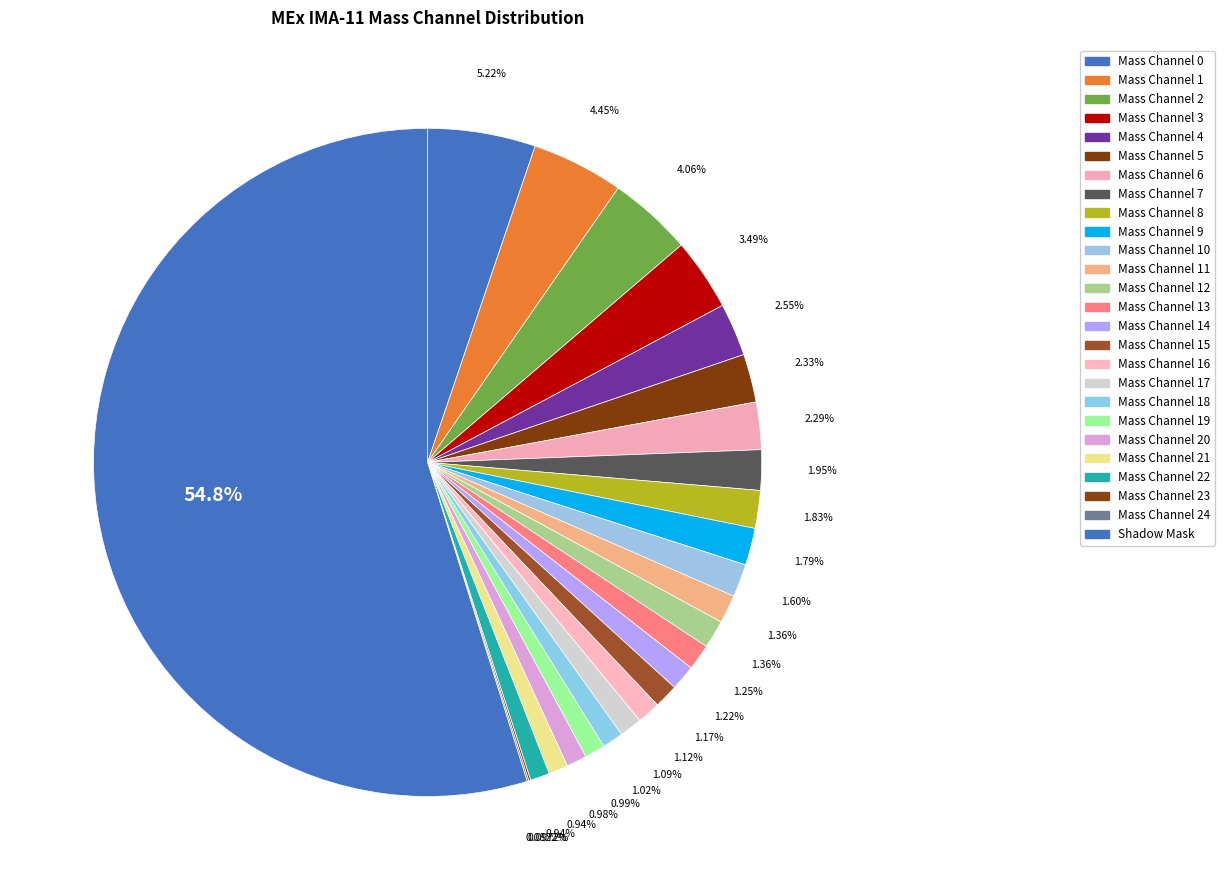

What is the majority slice?

Shadow Mask